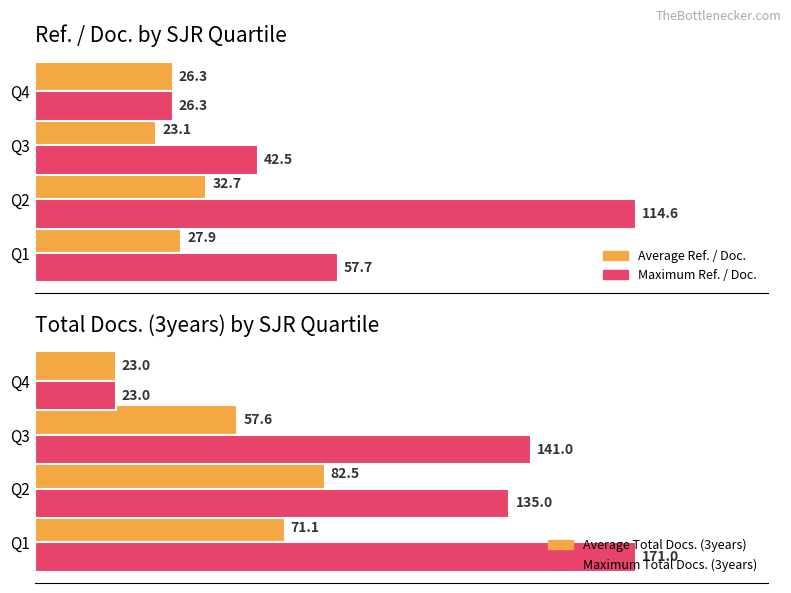

Is it true that Average Total Docs. (3years) equals 30.7 at Q4?

False